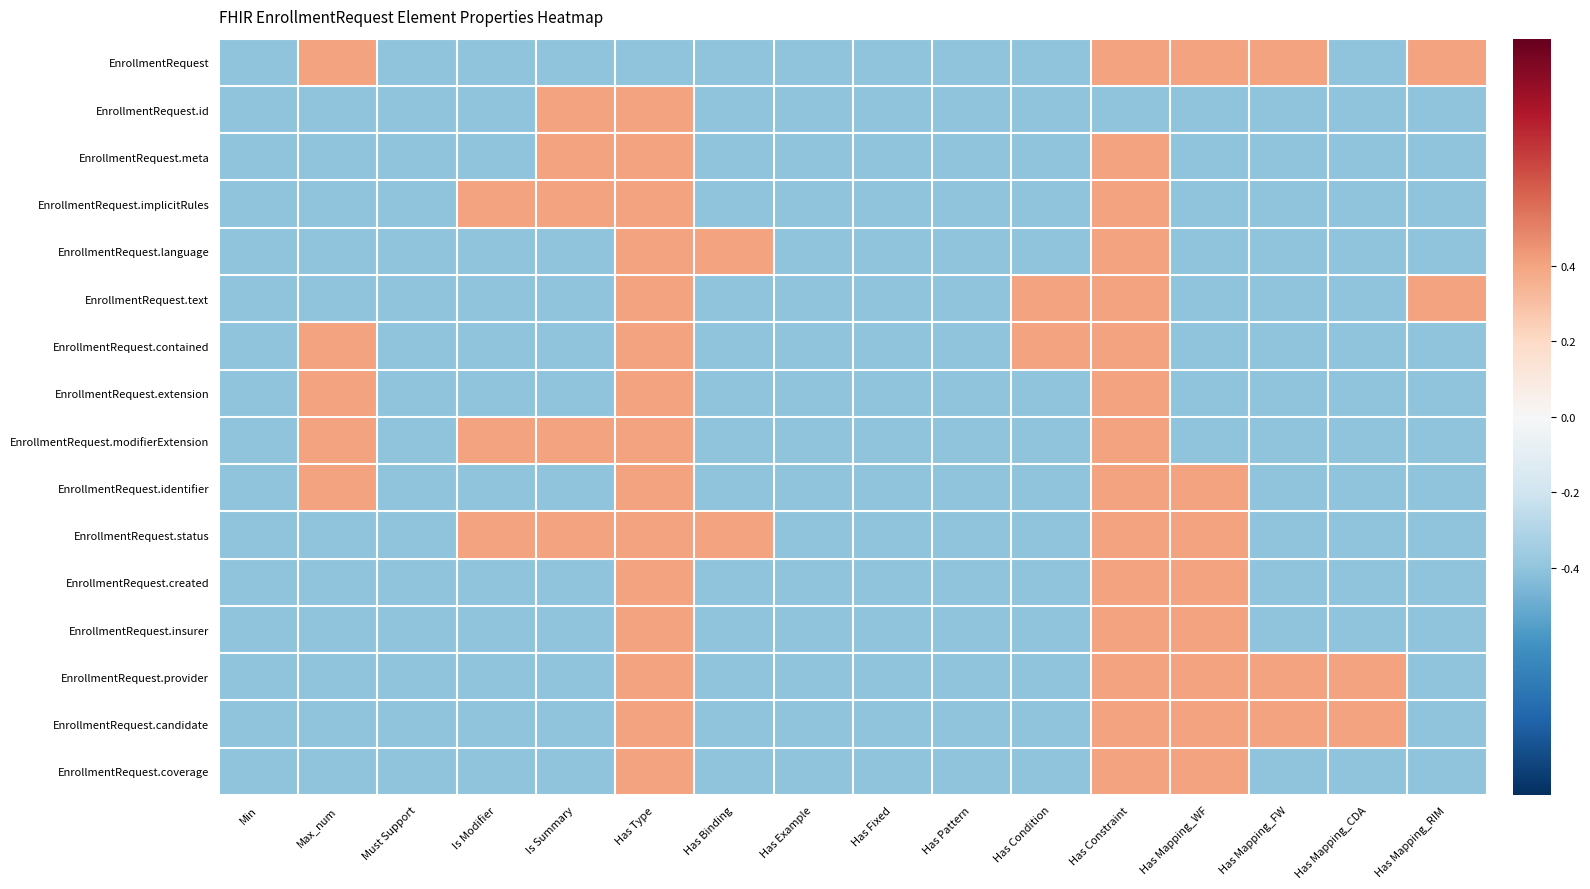

Which has a higher value, Is Summary or Has Type?

Is Summary